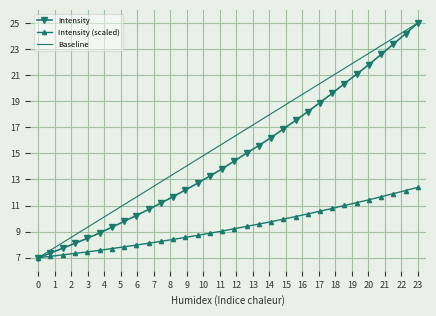

True or false: the data has more than 1 interior local peaks.

False